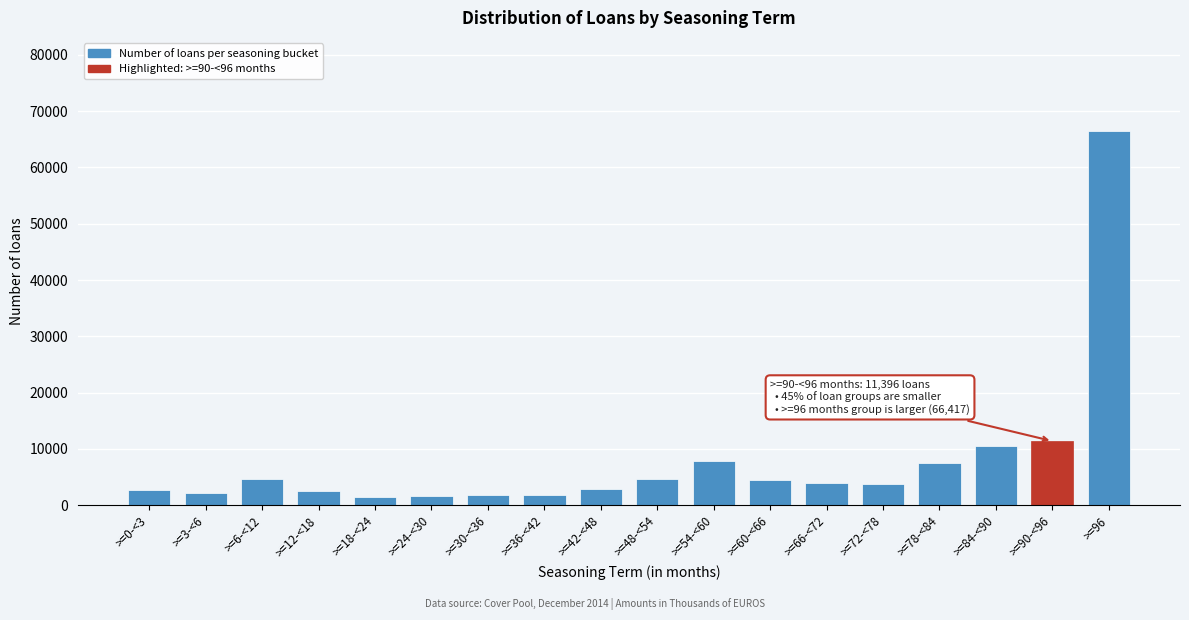

What is the change in value from >=84-<90 to >=96?

+55823